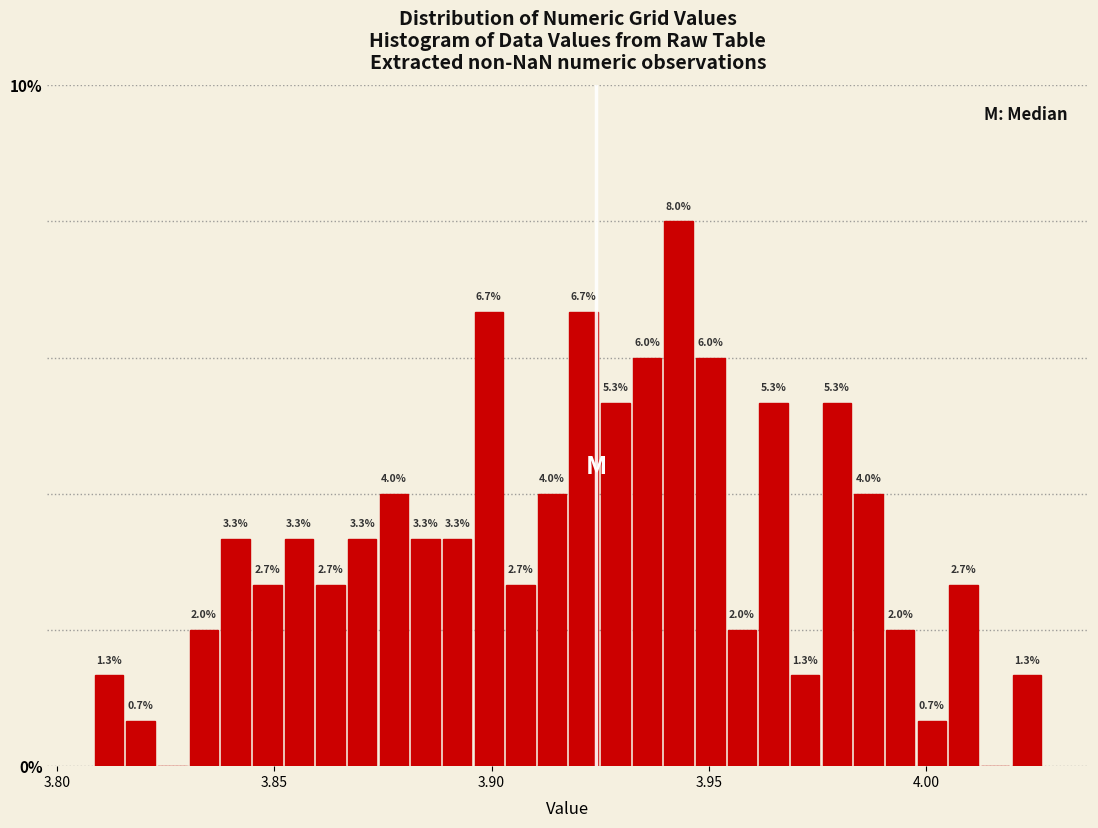

Read against the x-axis, roughly where is the centre of the tallest bar?

3.945